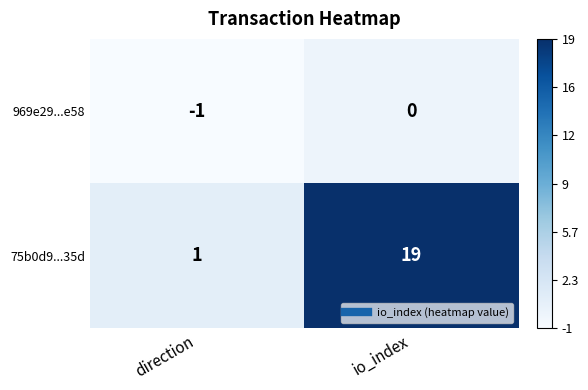

At which label is 969e29...e58 closest to 0?

io_index